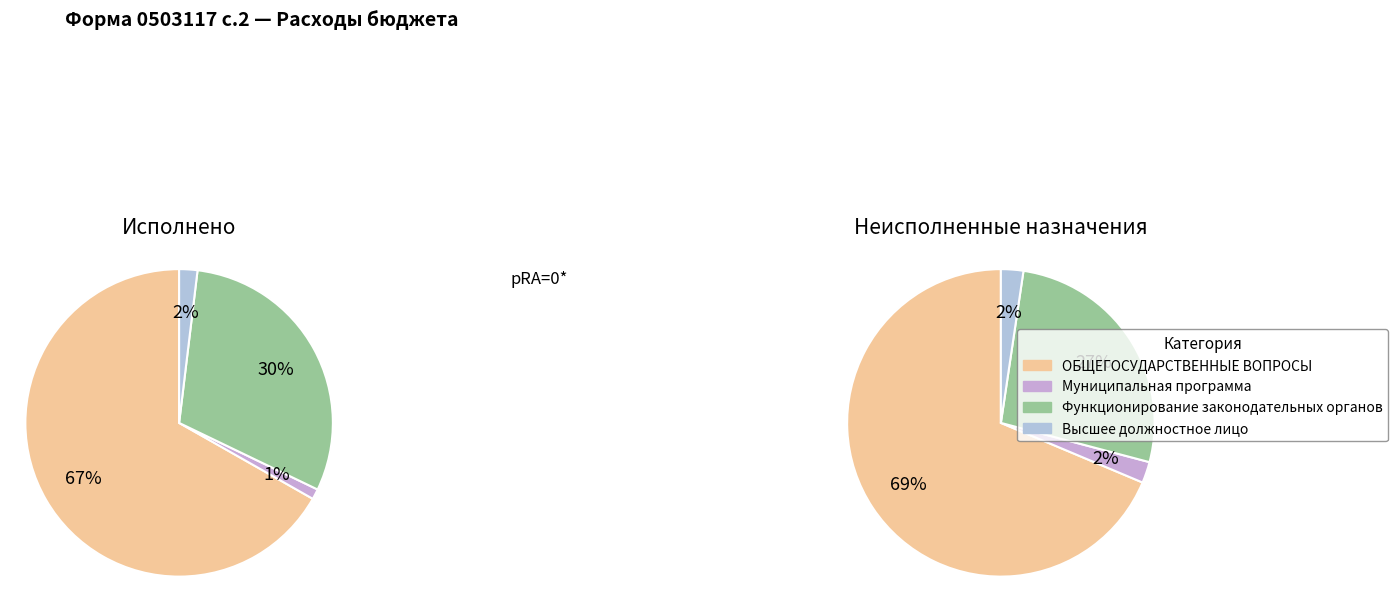

Does ОБЩЕГОСУДАРСТВЕННЫЕ ВОПРОСЫ account for over 50% of the chart?

Yes